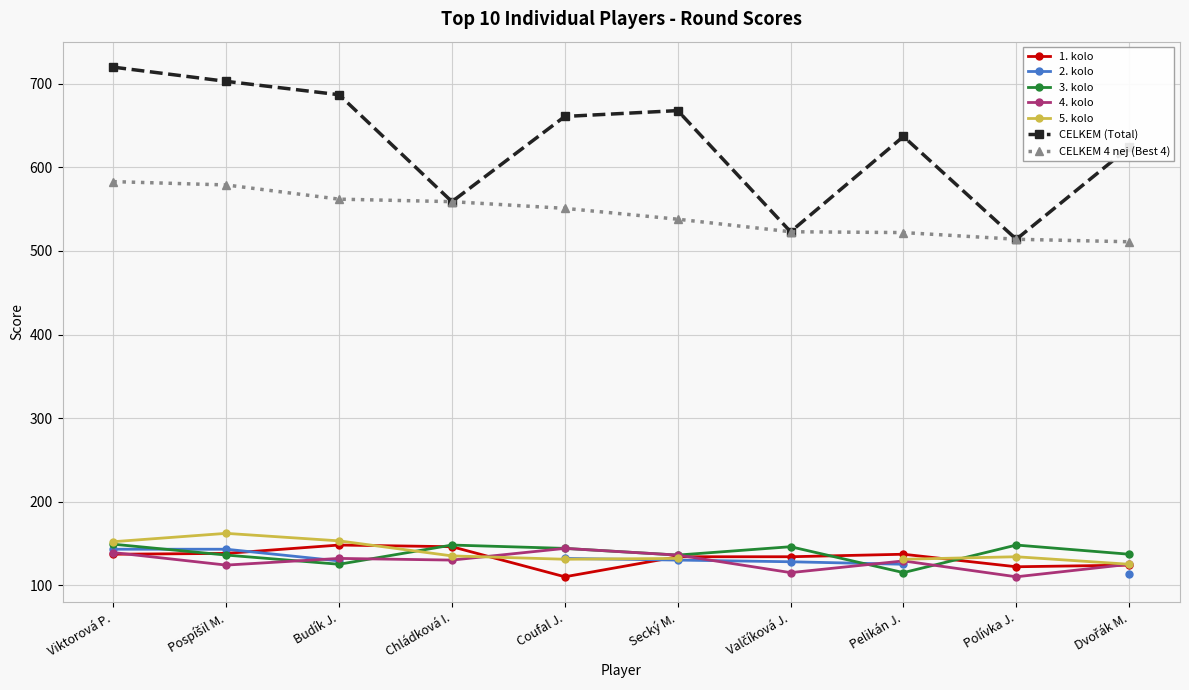

True or false: Top 10 Players - Best 4 Rounds and Top 10 Players - Round Scores cross at least once.

False